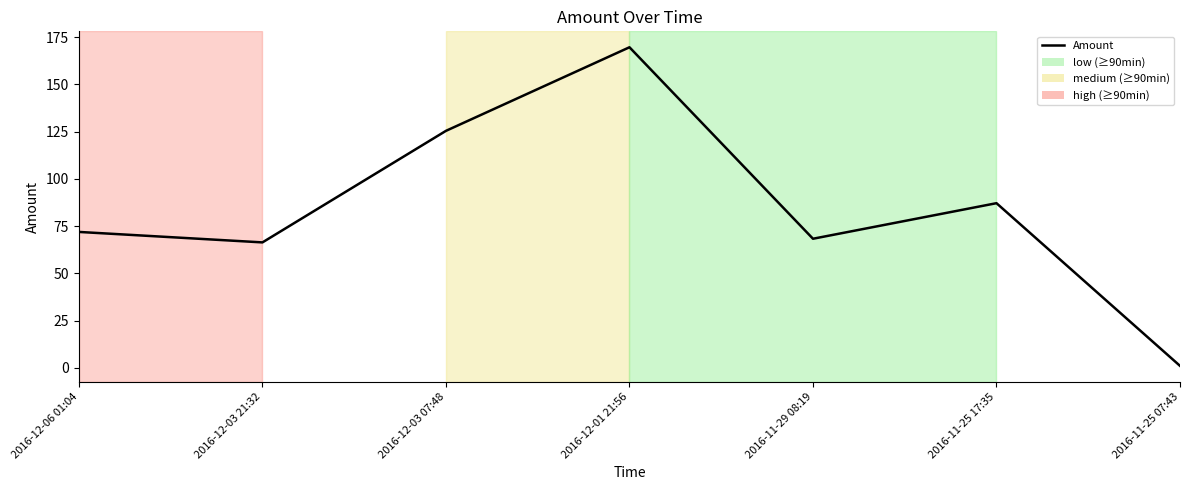

The value at 2016-12-06 01:04 is 71.9. True or false?

True